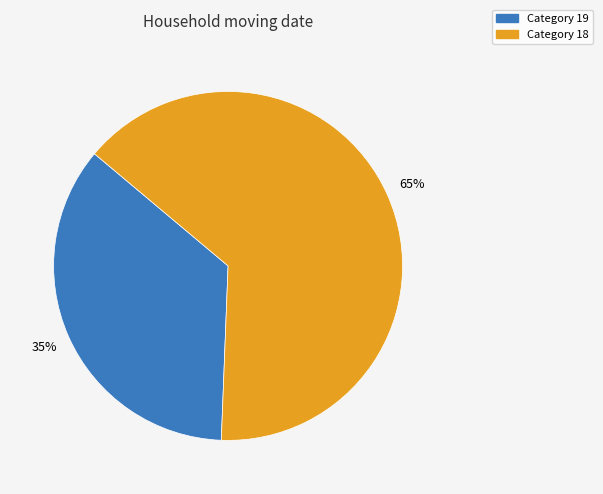

To the nearest percent, what is the average slice percentage?

50%